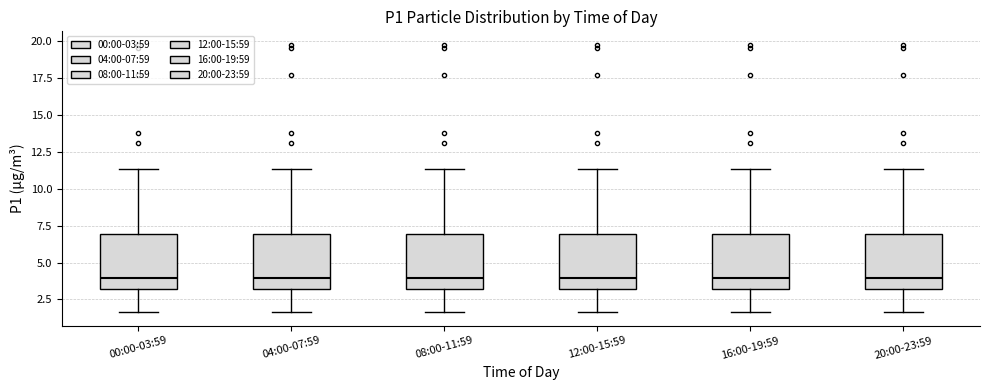

Where does the median line of the box for 16:00-19:59 sit on the y-axis? The values are not printed on the chart, so give them approximately, as read against the axis.

4.0